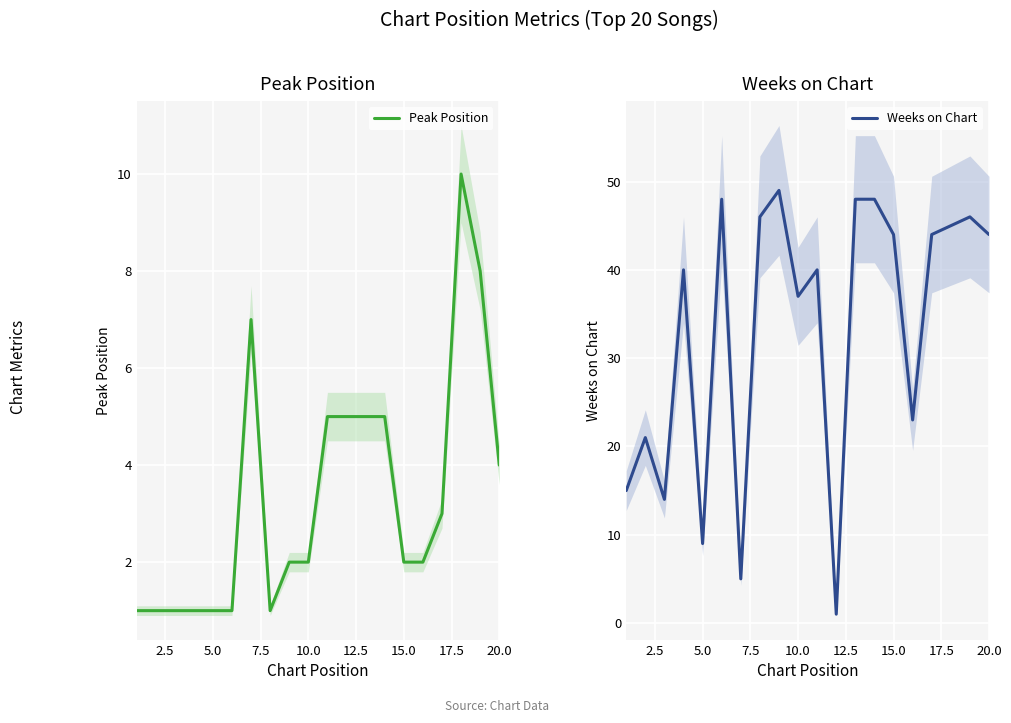

True or false: Peak Position and Weeks on Chart cross at least once.

True